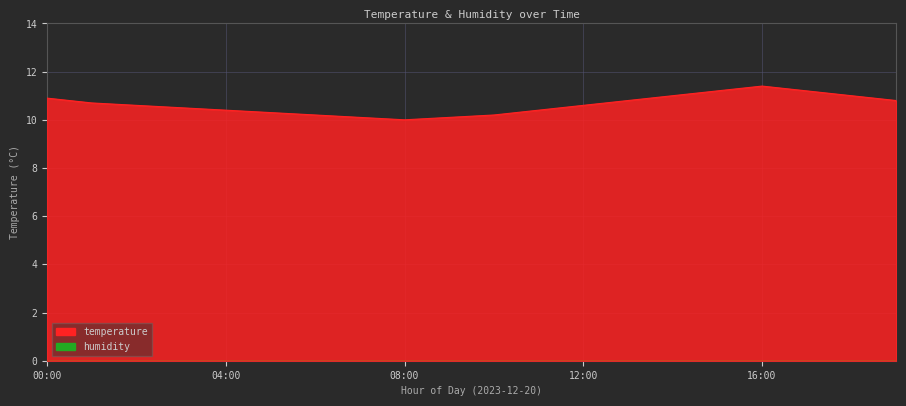

List the labels in order of value, smallest first.

08:00, 07:00, 09:00, 06:00, 10:00, 05:00, 04:00, 11:00, 03:00, 02:00, 12:00, 01:00, 13:00, 19:00, 00:00, 14:00, 18:00, 15:00, 17:00, 16:00